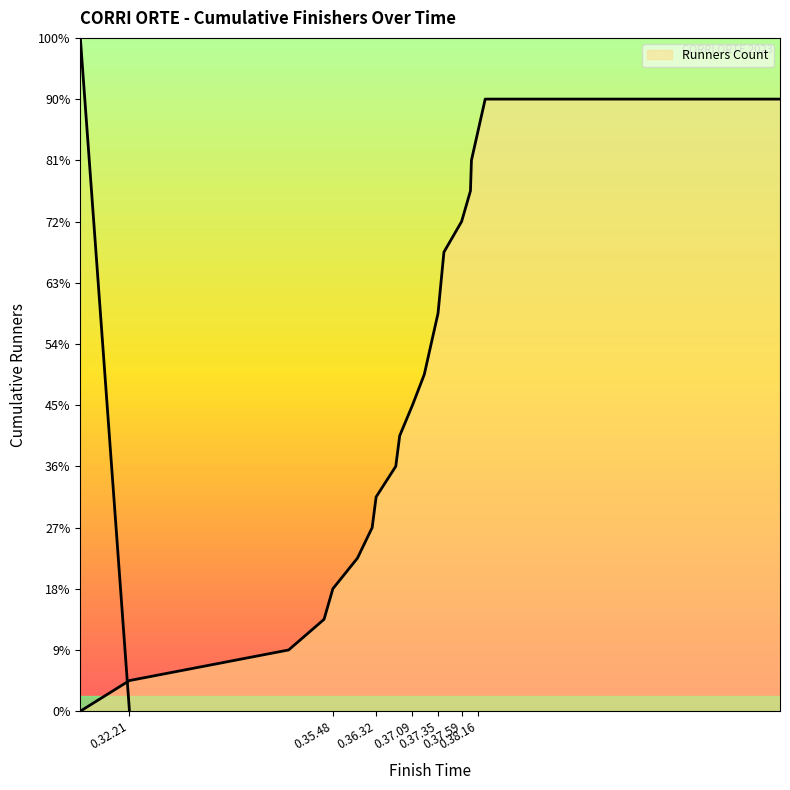

How many values are below 11?

10